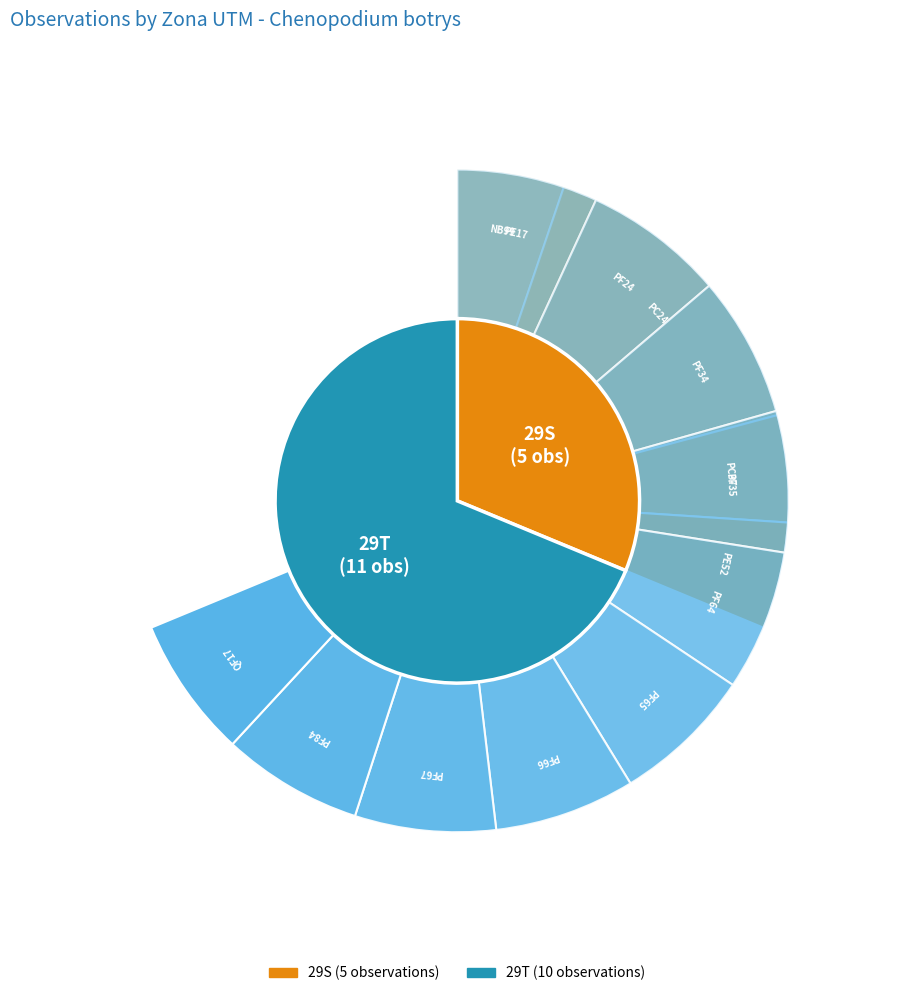

Count the number of slices in the pie.

2